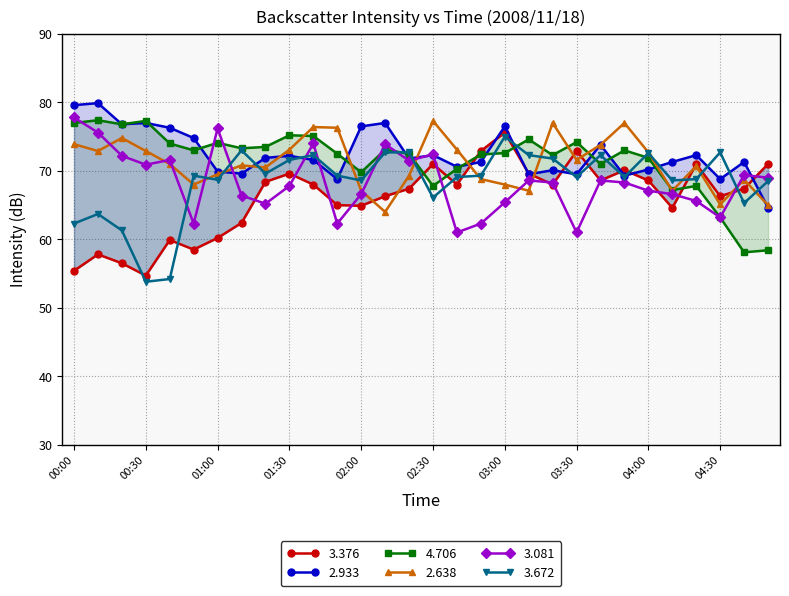

The   3.081 series shows 68.3 at 03:50. True or false?

True